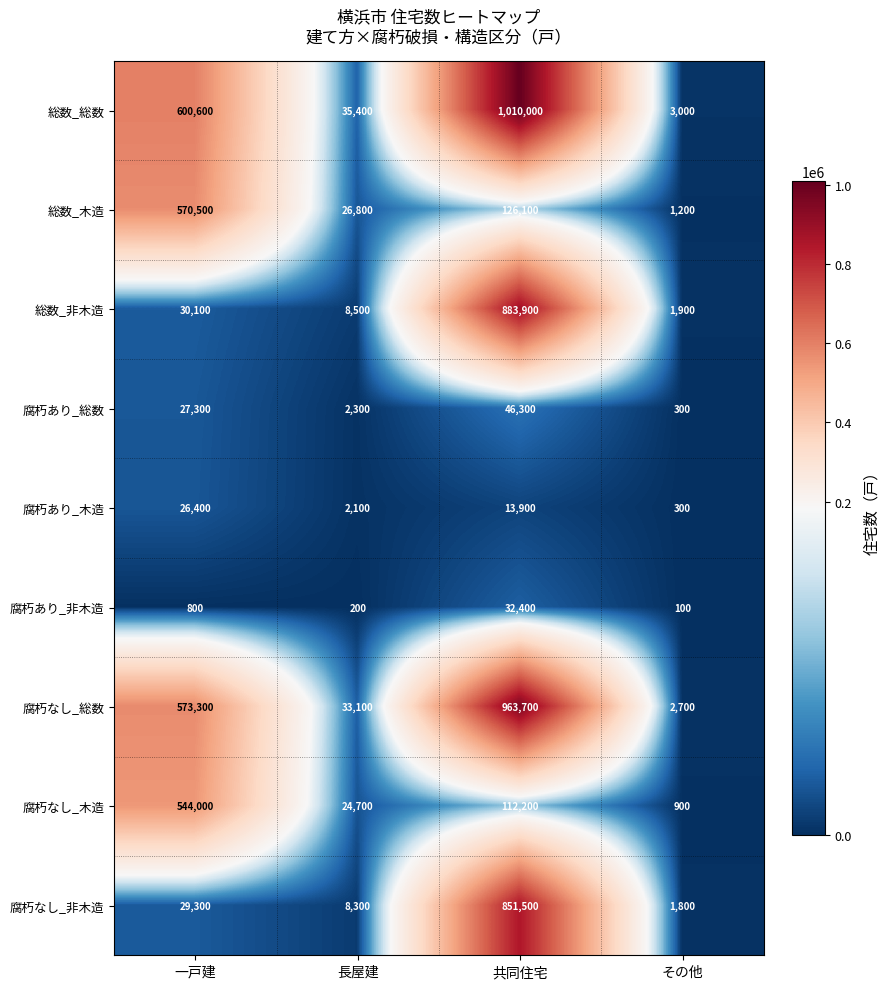

The value of 腐朽あり_木造 at その他 is 300. True or false?

True